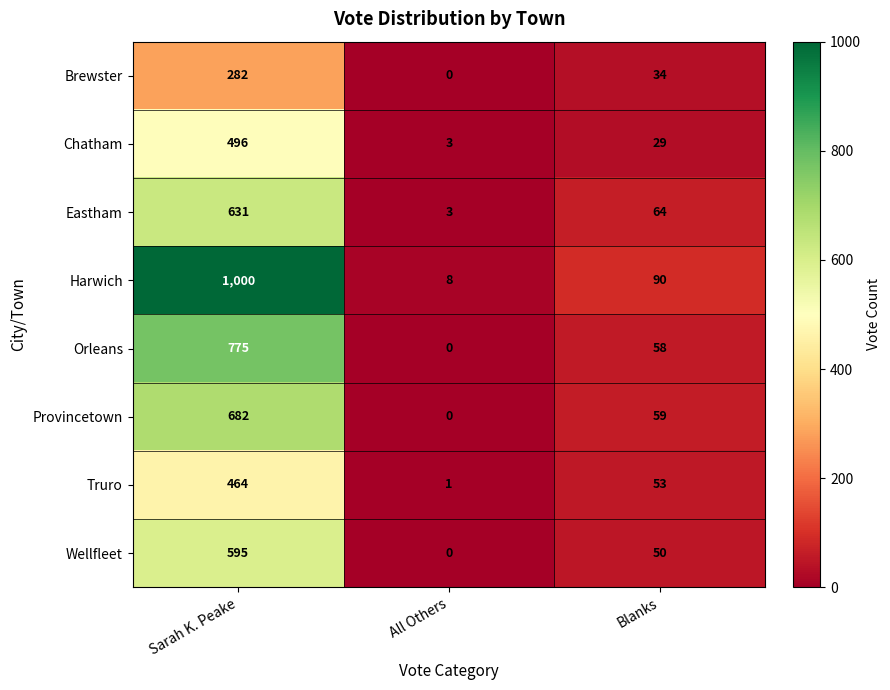

What is the difference between the highest and lowest values at Sarah K. Peake?

718